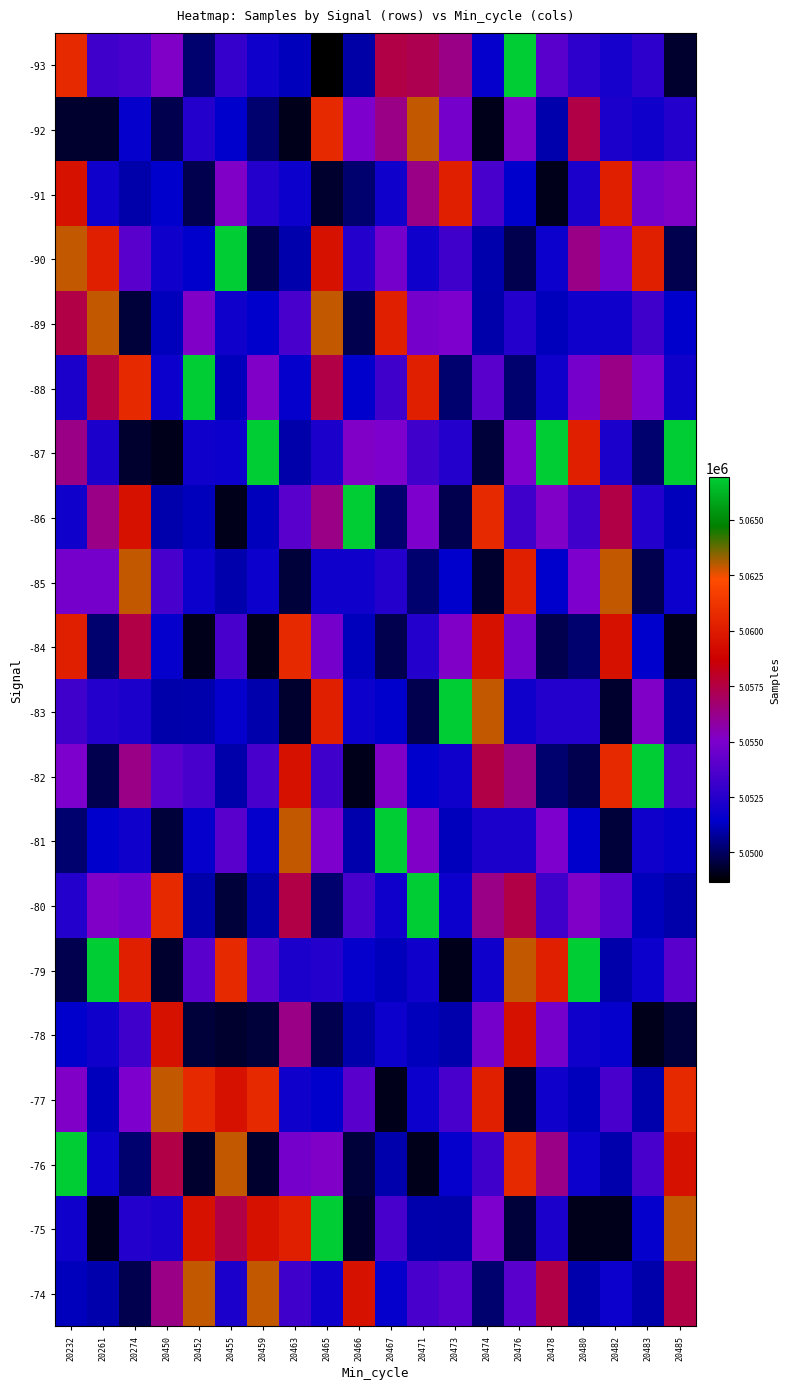

Reading left to right, list all the values displayed in this chart.

-93: 20232=5060659	20261=5053245	20274=5053499	20450=5055148	20452=5050188	20455=5052969	20459=5051894	20463=5051224	20465=5048673	20466=5050936	20467=5057454	20471=5057229	20473=5056317	20474=5051609	20476=5066916	20478=5053953	20480=5052750	20482=5052087	20483=5052724	20485=5049343
-92: 20232=5049343	20261=5049343	20274=5051609	20450=5049747	20452=5052420	20455=5051421	20459=5050188	20463=5049053	20465=5060659	20466=5055043	20467=5056317	20471=5062893	20473=5054792	20474=5049053	20476=5055148	20478=5051022	20480=5057454	20482=5052206	20483=5051857	20485=5052420
-91: 20232=5059555	20261=5051857	20274=5050976	20450=5051421	20452=5049747	20455=5055148	20459=5052420	20463=5051790	20465=5049343	20466=5050188	20467=5051857	20471=5056317	20473=5060149	20474=5053499	20476=5051421	20478=5049053	20480=5052206	20482=5060149	20483=5054792	20485=5055148
-90: 20232=5062893	20261=5060149	20274=5053953	20450=5051894	20452=5051421	20455=5066916	20459=5049747	20463=5051022	20465=5059555	20466=5052420	20467=5054792	20471=5051857	20473=5053245	20474=5051022	20476=5049747	20478=5051790	20480=5056317	20482=5054792	20483=5060149	20485=5049747
-89: 20232=5057454	20261=5062893	20274=5049487	20450=5051224	20452=5055148	20455=5051894	20459=5051421	20463=5053499	20465=5062893	20466=5049747	20467=5060149	20471=5054792	20473=5055043	20474=5050976	20476=5052420	20478=5051224	20480=5051857	20482=5051857	20483=5053245	20485=5051421
-88: 20232=5052206	20261=5057454	20274=5060659	20450=5051790	20452=5066916	20455=5051224	20459=5055148	20463=5051609	20465=5057454	20466=5051421	20467=5053245	20471=5060149	20473=5050188	20474=5053953	20476=5050188	20478=5051894	20480=5054792	20482=5056317	20483=5055043	20485=5051894
-87: 20232=5056317	20261=5052206	20274=5049343	20450=5049053	20452=5051894	20455=5051790	20459=5066916	20463=5050976	20465=5052206	20466=5055148	20467=5055043	20471=5053245	20473=5052420	20474=5049487	20476=5055043	20478=5066916	20480=5060149	20482=5052206	20483=5050188	20485=5066916
-86: 20232=5051857	20261=5056317	20274=5059555	20450=5051022	20452=5051224	20455=5049053	20459=5051224	20463=5053953	20465=5056317	20466=5066916	20467=5050188	20471=5055043	20473=5049747	20474=5060659	20476=5053245	20478=5055148	20480=5053245	20482=5057454	20483=5052420	20485=5051224
-85: 20232=5054792	20261=5054792	20274=5062893	20450=5053499	20452=5051790	20455=5051022	20459=5051790	20463=5049487	20465=5051857	20466=5051894	20467=5052420	20471=5050188	20473=5051421	20474=5049343	20476=5060149	20478=5051421	20480=5055043	20482=5062893	20483=5049747	20485=5051790
-84: 20232=5060149	20261=5050188	20274=5057454	20450=5051609	20452=5049053	20455=5053499	20459=5049053	20463=5060659	20465=5054792	20466=5051224	20467=5049747	20471=5052420	20473=5055148	20474=5059555	20476=5054792	20478=5049747	20480=5050188	20482=5059555	20483=5051421	20485=5049053
-83: 20232=5053245	20261=5052420	20274=5052206	20450=5050976	20452=5051022	20455=5051609	20459=5051022	20463=5049343	20465=5060149	20466=5051790	20467=5051421	20471=5049747	20473=5066916	20474=5062893	20476=5051857	20478=5052420	20480=5052420	20482=5049343	20483=5055148	20485=5051022
-82: 20232=5055043	20261=5049747	20274=5056317	20450=5053953	20452=5053499	20455=5050976	20459=5053499	20463=5059555	20465=5053245	20466=5049053	20467=5055148	20471=5051421	20473=5051894	20474=5057454	20476=5056317	20478=5050188	20480=5049747	20482=5060659	20483=5066916	20485=5053499
-81: 20232=5050188	20261=5051421	20274=5051857	20450=5049487	20452=5051609	20455=5053953	20459=5051609	20463=5062893	20465=5055043	20466=5051022	20467=5066916	20471=5055148	20473=5051224	20474=5052206	20476=5052206	20478=5055043	20480=5051421	20482=5049487	20483=5051894	20485=5051609
-80: 20232=5052420	20261=5055148	20274=5054792	20450=5060659	20452=5050976	20455=5049487	20459=5050976	20463=5057454	20465=5050188	20466=5053499	20467=5051894	20471=5066916	20473=5051790	20474=5056317	20476=5057454	20478=5053245	20480=5055148	20482=5053953	20483=5051224	20485=5050976
-79: 20232=5049747	20261=5066916	20274=5060149	20450=5049343	20452=5053953	20455=5060659	20459=5053953	20463=5052206	20465=5052420	20466=5051609	20467=5051224	20471=5051894	20473=5049053	20474=5051857	20476=5062893	20478=5060149	20480=5066916	20482=5050976	20483=5051790	20485=5053953
-78: 20232=5051421	20261=5051894	20274=5053245	20450=5059555	20452=5049487	20455=5049343	20459=5049487	20463=5056317	20465=5049747	20466=5050976	20467=5051790	20471=5051224	20473=5051022	20474=5054792	20476=5059555	20478=5054792	20480=5051894	20482=5051609	20483=5049053	20485=5049487
-77: 20232=5055148	20261=5051224	20274=5055043	20450=5062893	20452=5060659	20455=5059555	20459=5060659	20463=5051857	20465=5051421	20466=5053953	20467=5049053	20471=5051790	20473=5053499	20474=5060149	20476=5049343	20478=5051857	20480=5051224	20482=5053499	20483=5051022	20485=5060659
-76: 20232=5066916	20261=5051790	20274=5050188	20450=5057454	20452=5049343	20455=5062893	20459=5049343	20463=5054792	20465=5055148	20466=5049487	20467=5051022	20471=5049053	20473=5051609	20474=5053245	20476=5060659	20478=5056317	20480=5051790	20482=5051022	20483=5053499	20485=5059555
-75: 20232=5051894	20261=5049053	20274=5052420	20450=5052206	20452=5059555	20455=5057454	20459=5059555	20463=5060149	20465=5066916	20466=5049343	20467=5053499	20471=5051022	20473=5050976	20474=5055043	20476=5049487	20478=5052206	20480=5049053	20482=5049053	20483=5051609	20485=5062893
-74: 20232=5051224	20261=5051022	20274=5049747	20450=5056317	20452=5062893	20455=5052206	20459=5062893	20463=5053245	20465=5051894	20466=5059555	20467=5051609	20471=5053499	20473=5053953	20474=5050188	20476=5053953	20478=5057454	20480=5051022	20482=5051790	20483=5050976	20485=5057454